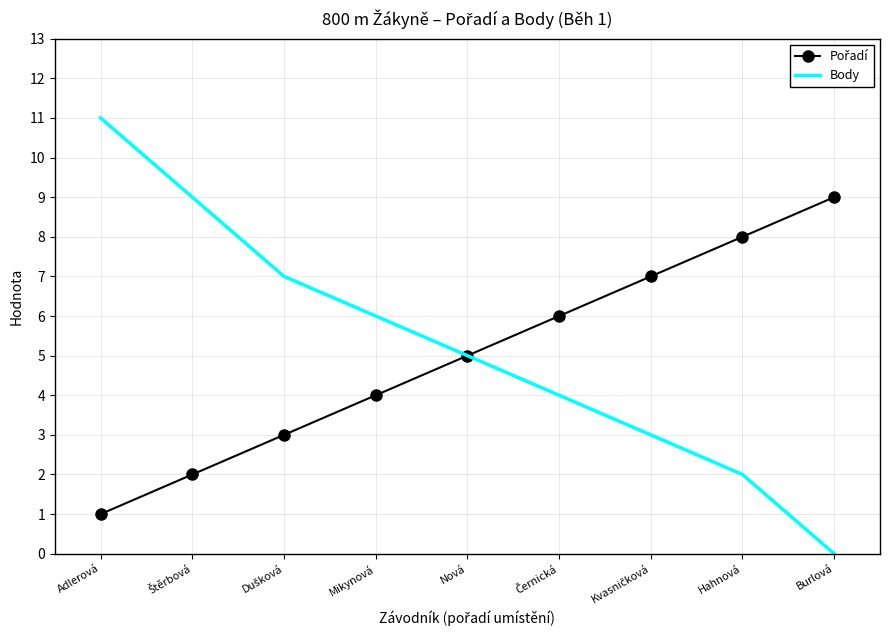

At which category is the sum across all series the highest?

Adlerová